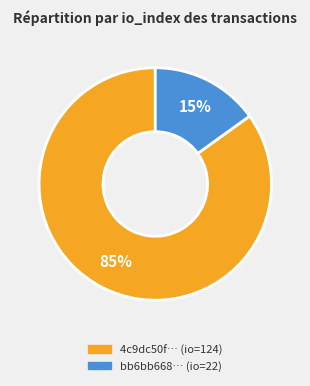

Does any single category account for the majority?

Yes